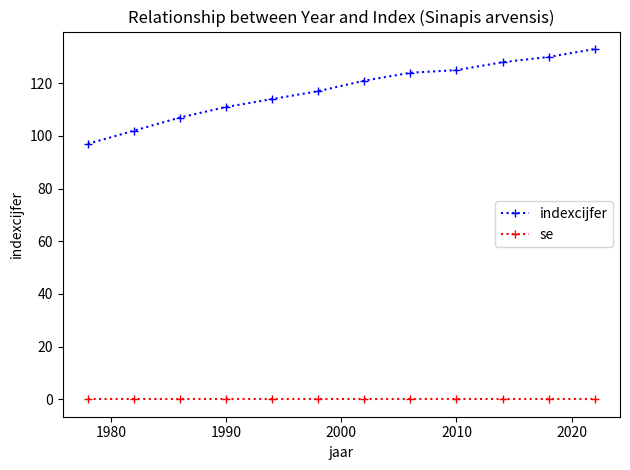

List the series in order of their peak value, highest first.

indexcijfer, se